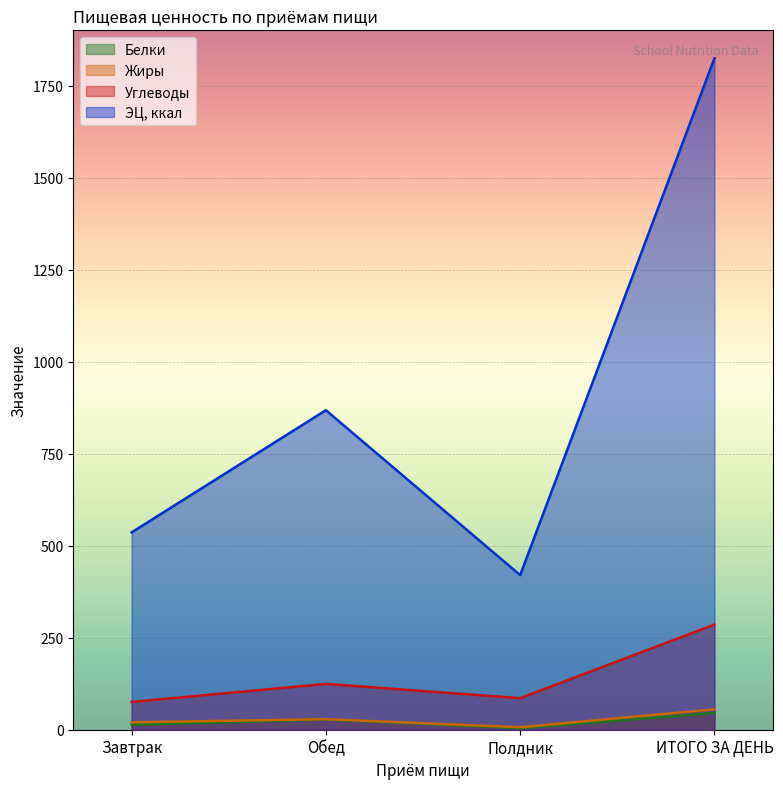

What is the label of the 3rd point from the left?

Полдник